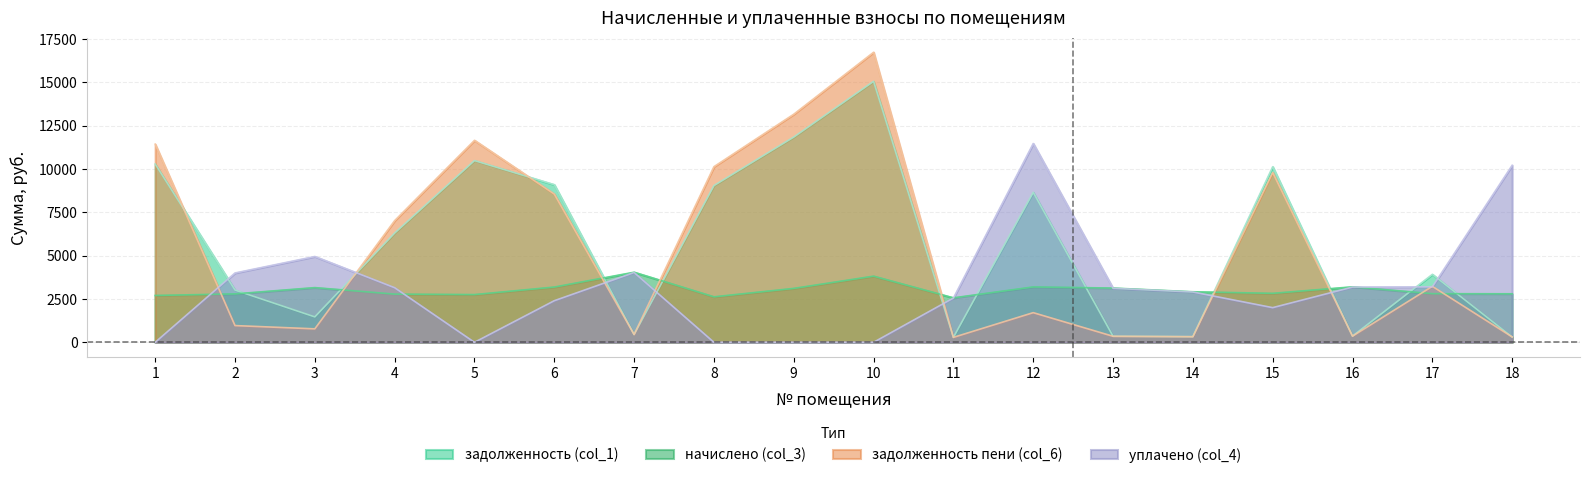

Where is задолженность пени (col_6) nearest to the value 8507?

6